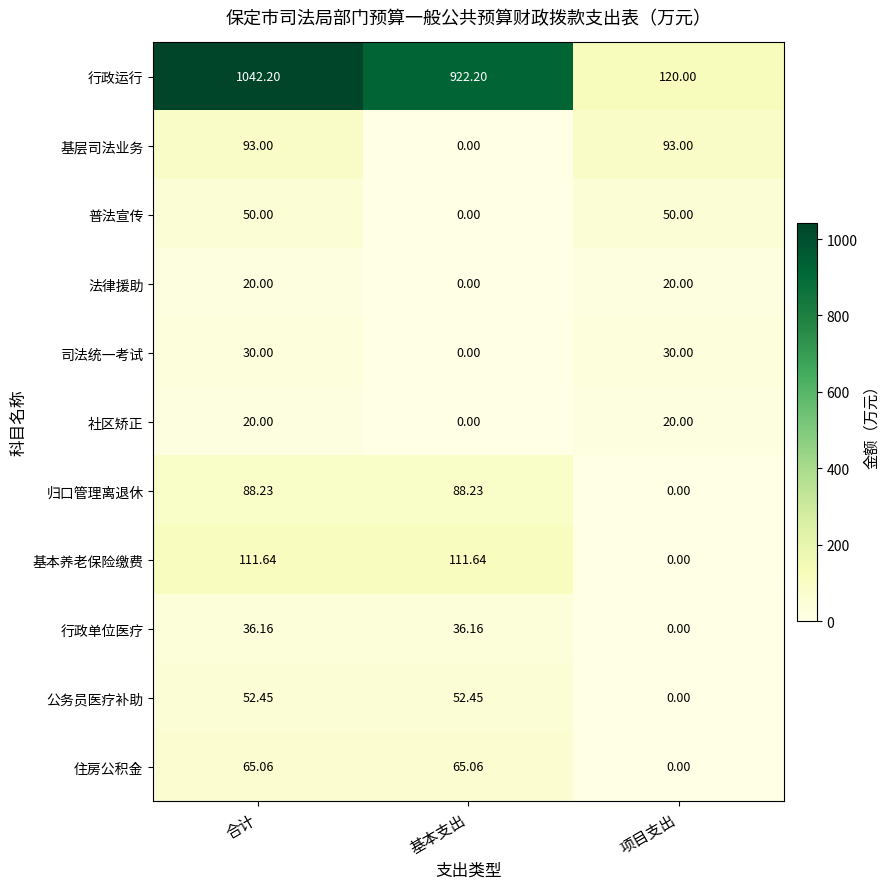

How many series are shown in this chart?

11